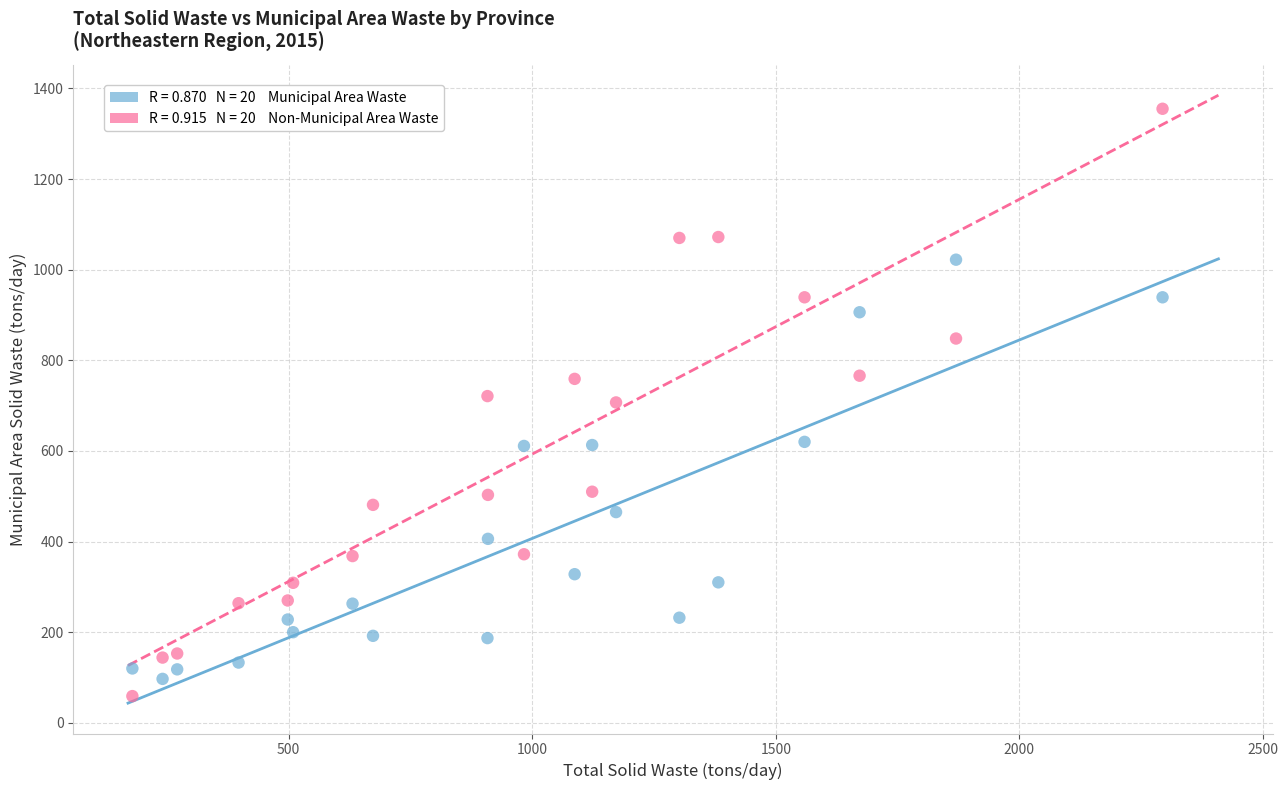

Across all data points, what is the range of Y values (max minus min)?

1296